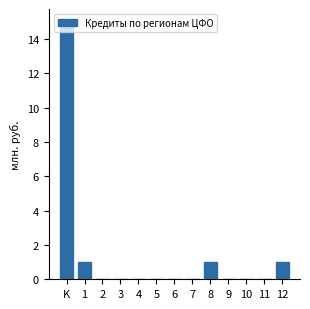

Is it true that the value at 1 is 1?

True